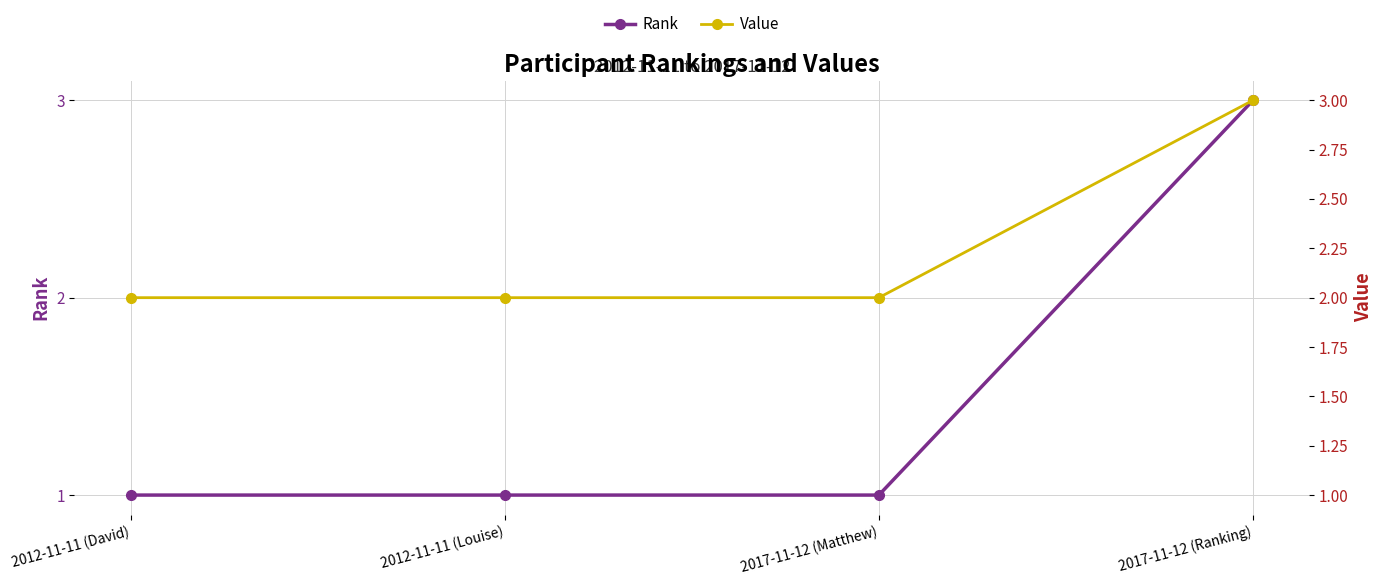

Count the number of data series in this chart.

2